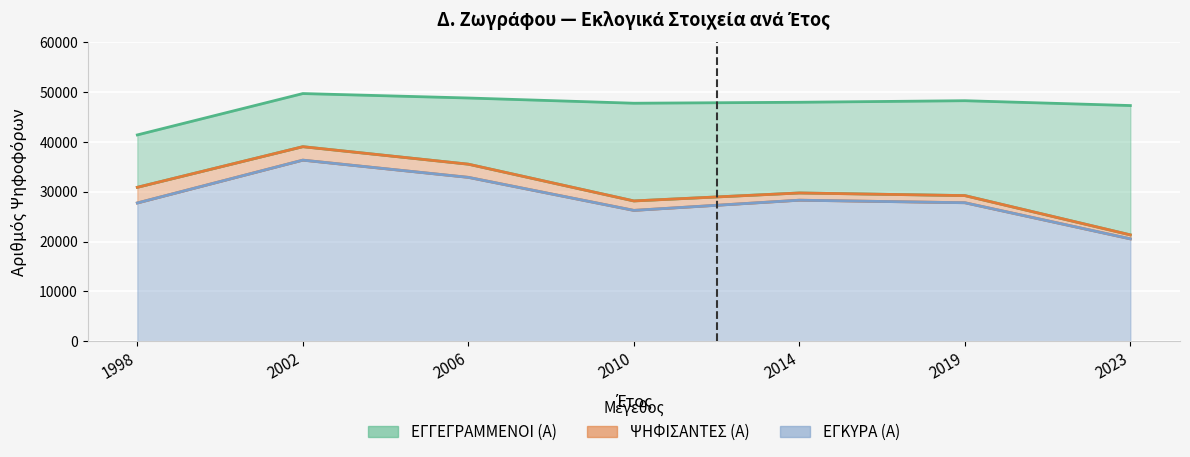

What value does the ΕΓΚΥΡΑ (Α) series have at 2010?

26252